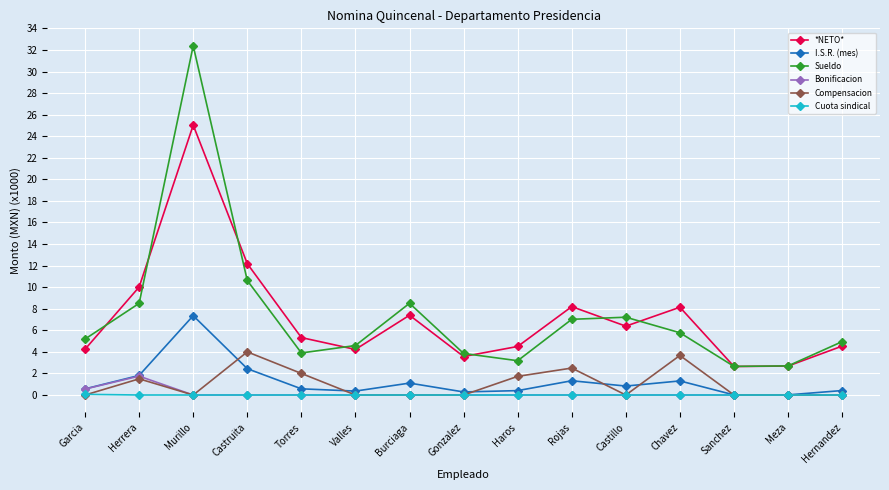

Which series has the widest spread of values?

Sueldo